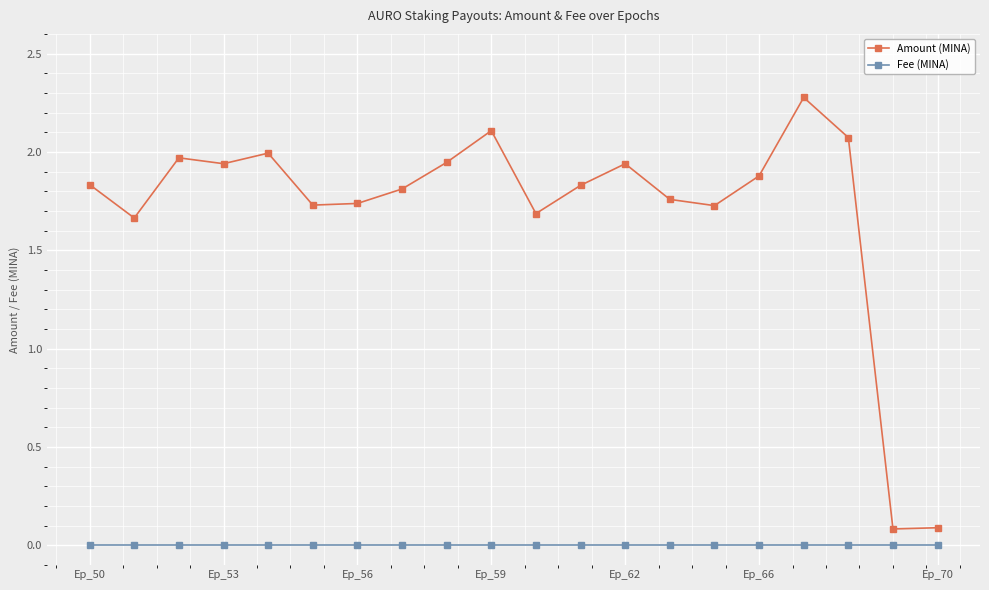

What is the highest value of the Amount (MINA) series?

2.3